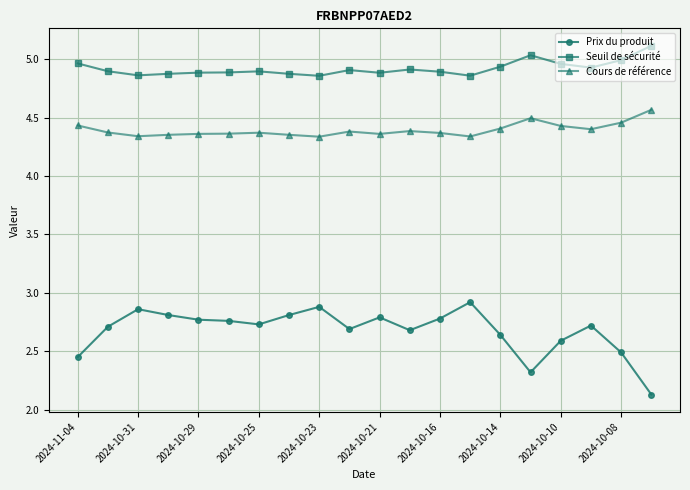

Which series has the widest spread of values?

Prix du produit